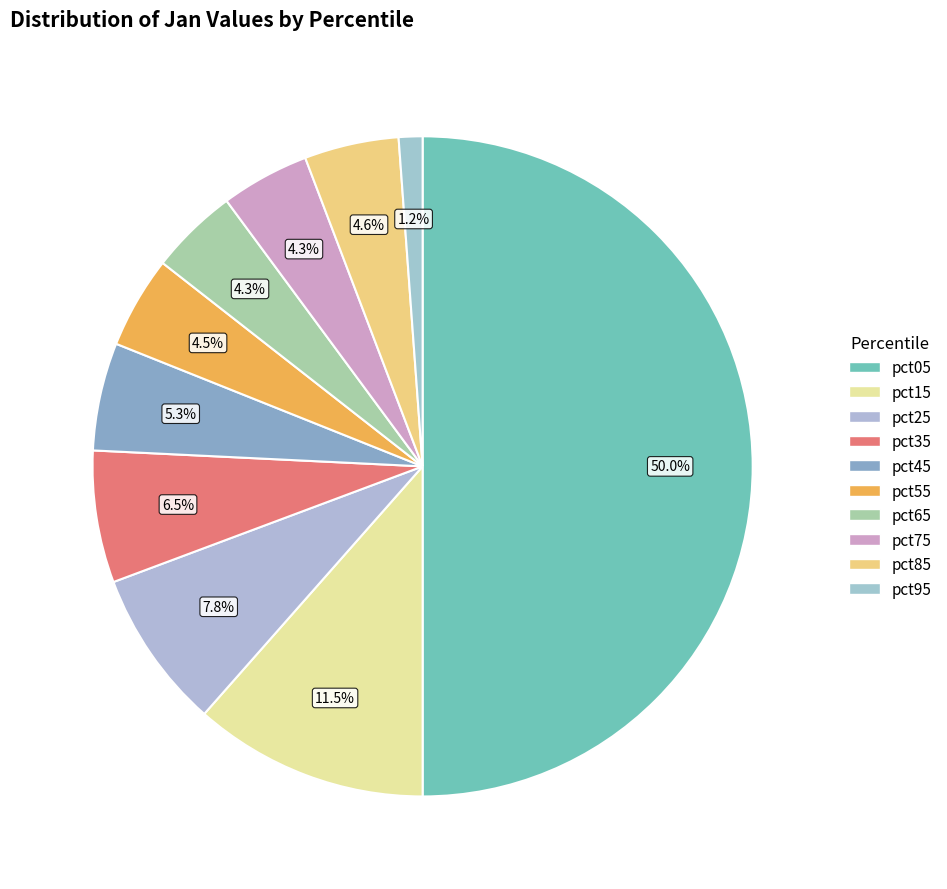

Between pct65 and pct75, which is larger?

pct75